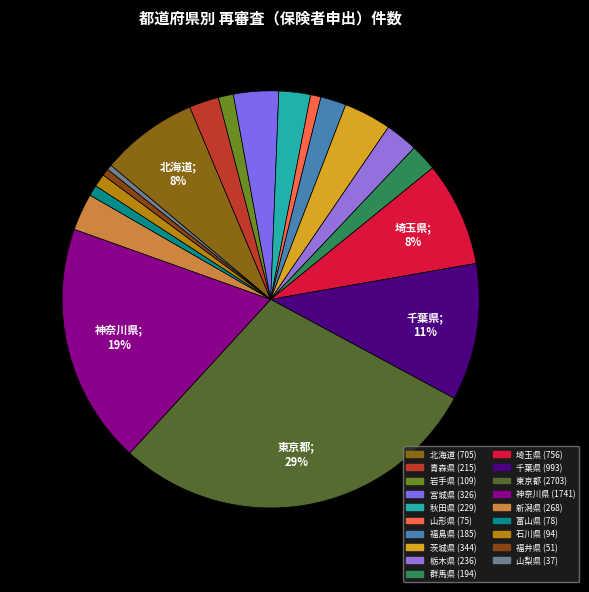

How many slices are in this pie chart?

19